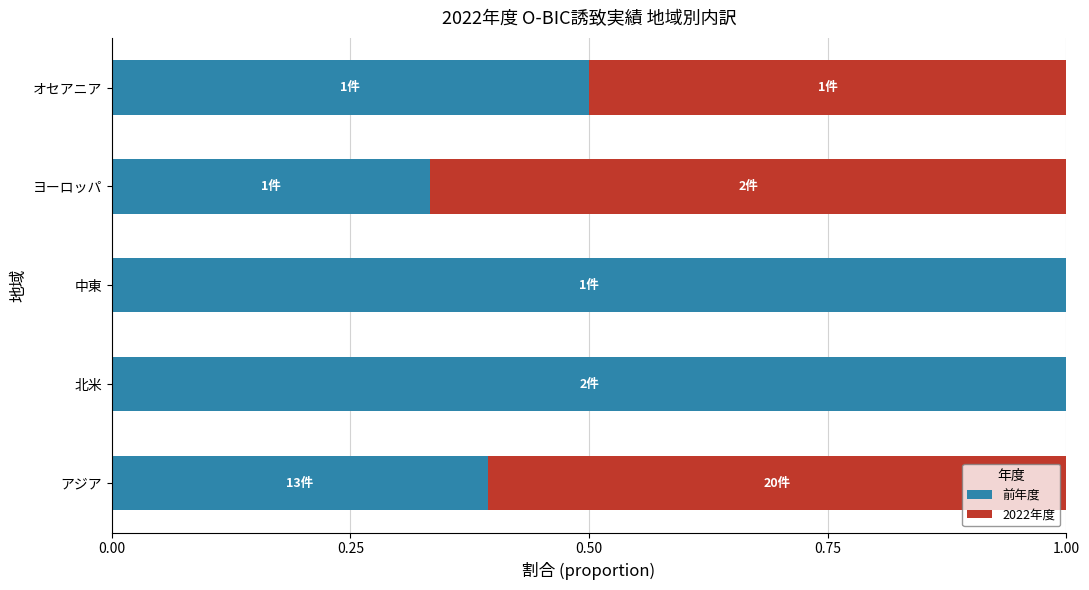

What is the approximate value of 前年度 at 北米?

1.0